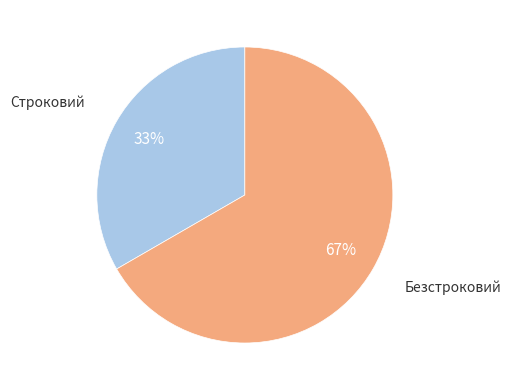

To the nearest percent, what is the average slice percentage?

50%